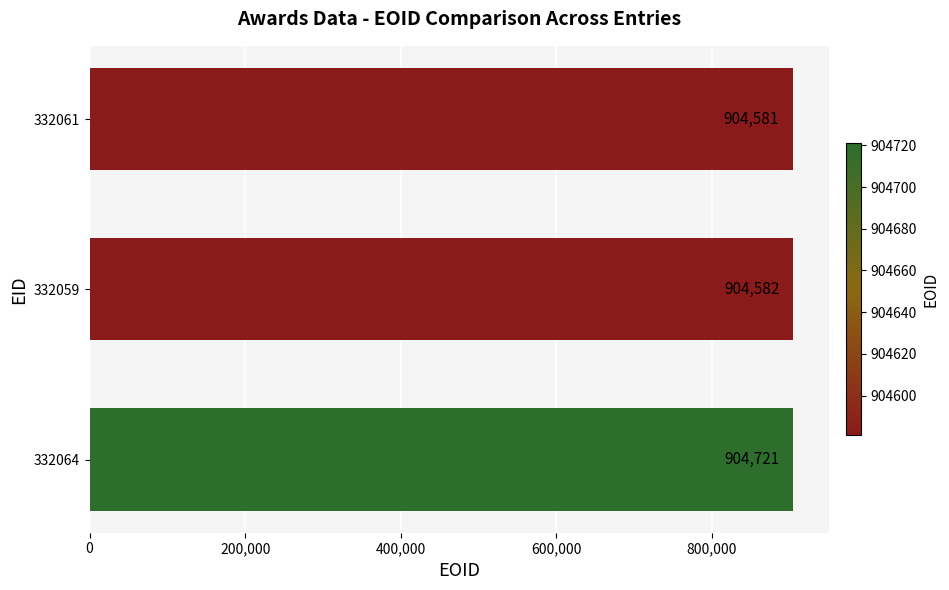

At which label is the value closest to 904651?

332059